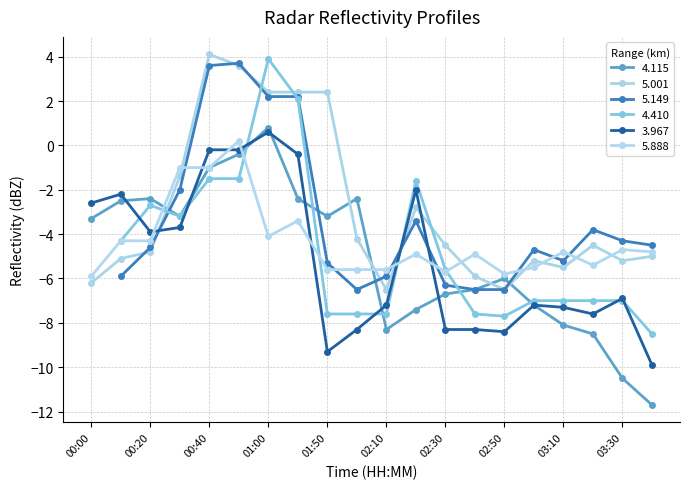

At how many categories does at least one series exceed -10?

20